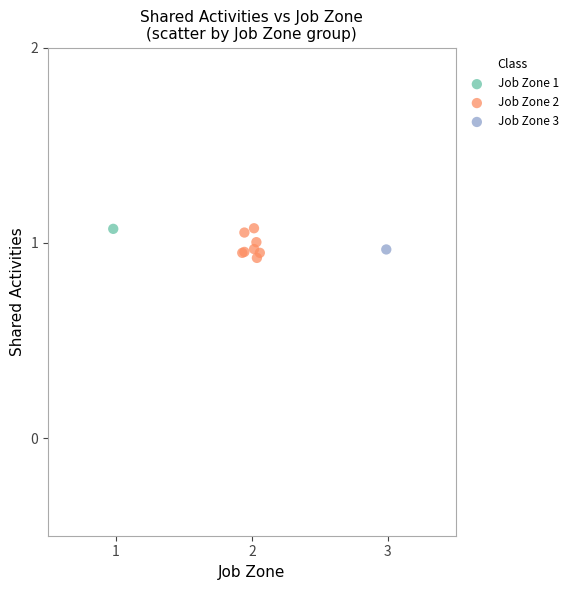

What are all the series names shown in the legend?

Job Zone 1, Job Zone 2, Job Zone 3